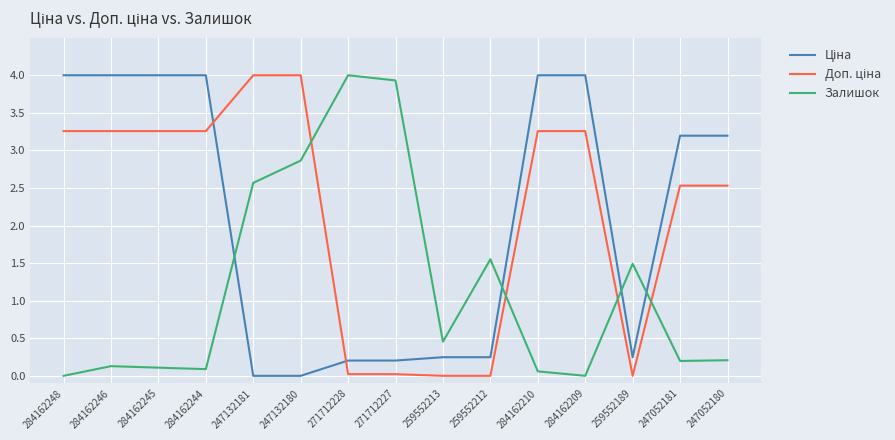

What is the highest value of the Залишок series?

4.0